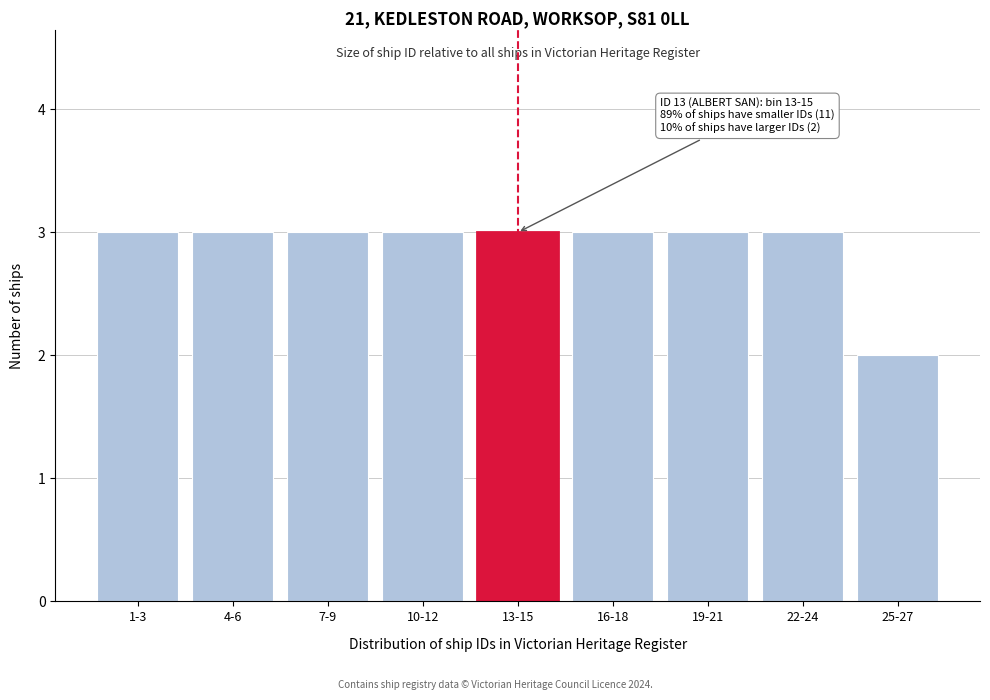

Reading left to right, extract all data points from this chart.

3	3	3	3	3	3	3	3	2